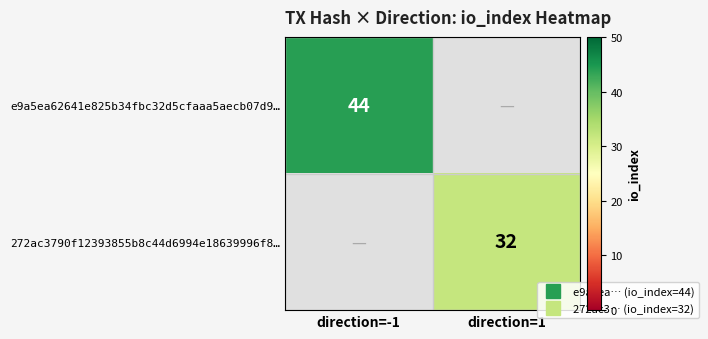

Rank the series at direction=-1 from lowest to highest value.

272ac3790f12393855b8c44d6994e18639996f8…, e9a5ea62641e825b34fbc32d5cfaaa5aecb07d9…